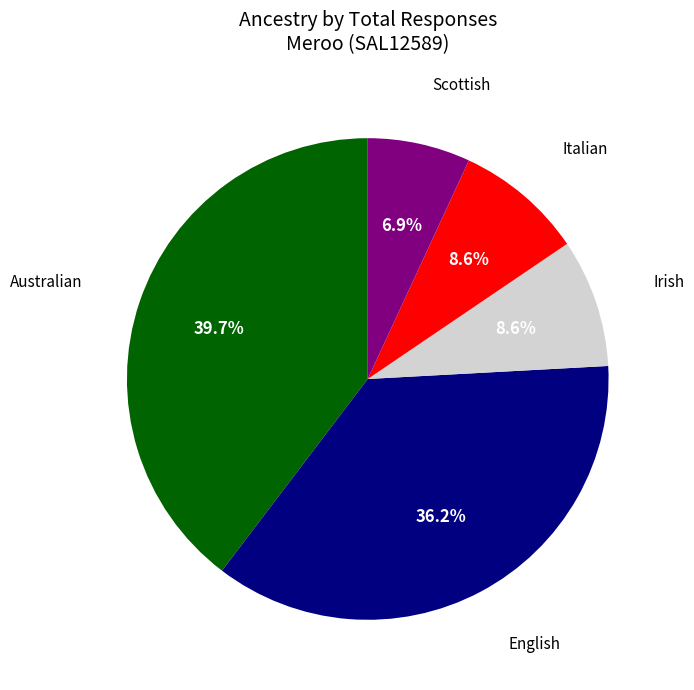

Is there a majority slice in this chart?

No